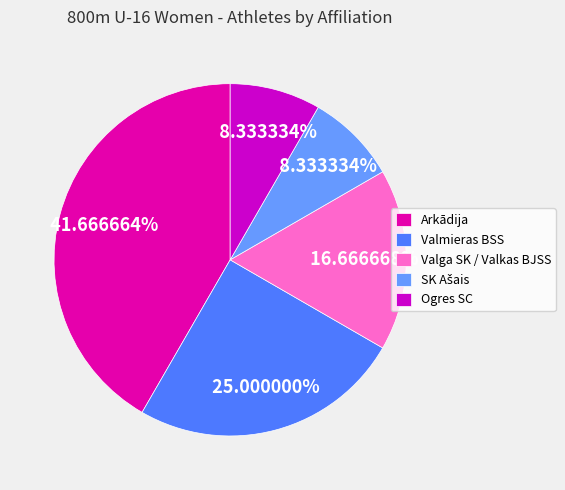

Is there a majority slice in this chart?

No